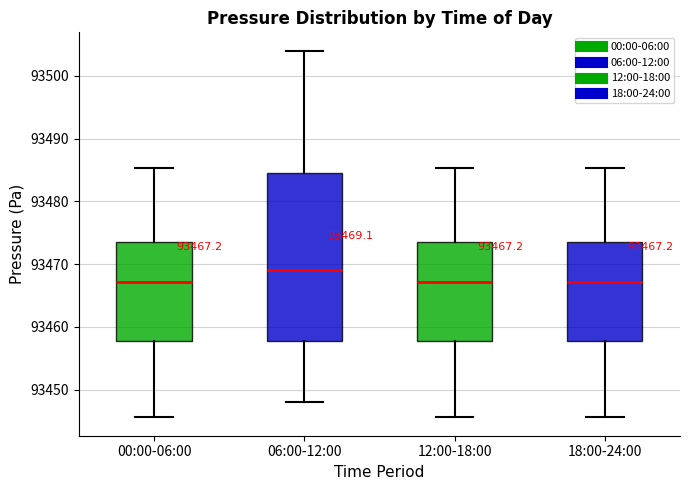

Comparing the boxes themselves (not the whiskers), which one is the tallest?

06:00-12:00